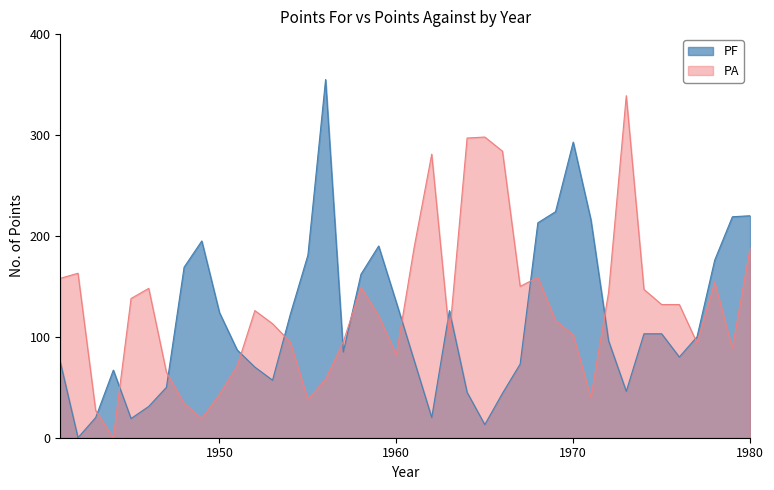

Does the chart have visible grid lines?

No